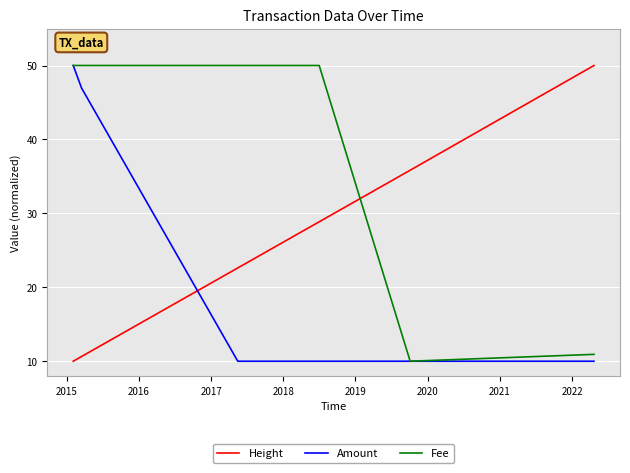

What is the maximum value shown in the chart?

50.0